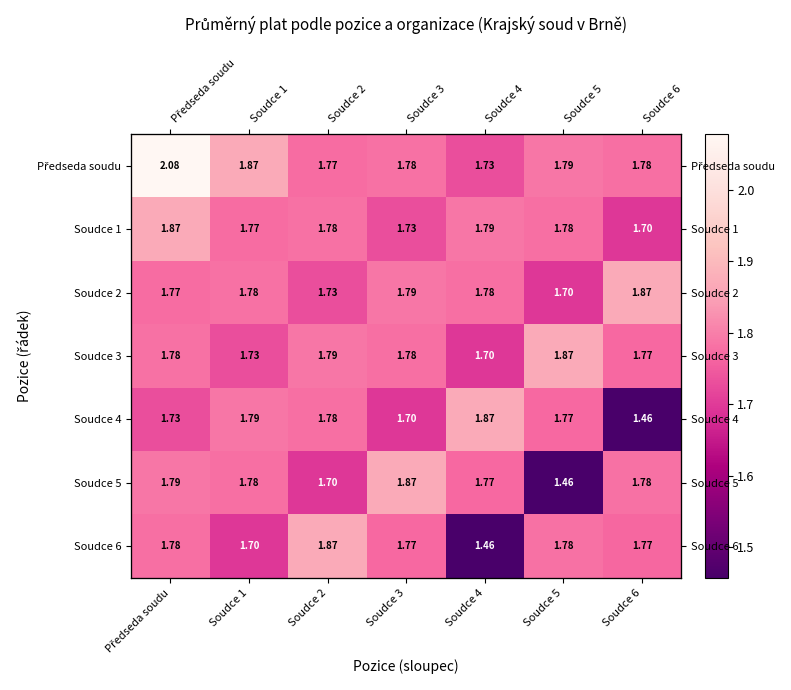

The Soudce 3 series shows 1.7 at Soudce 1. True or false?

True